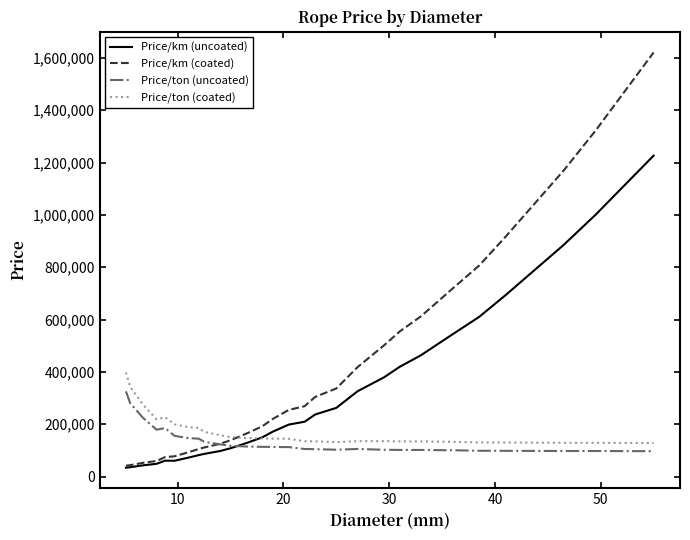

Which series has the largest total across all categories?

Price/km (coated)